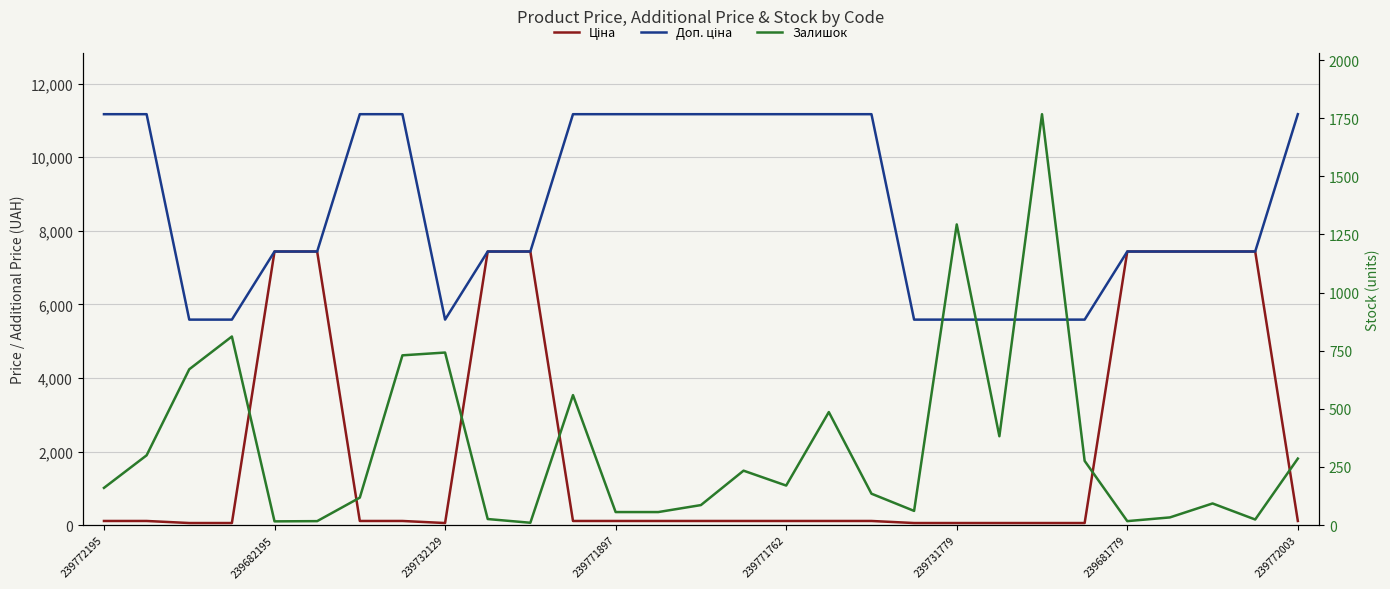

Reading left to right, transcribe all the data shown in this chart.

Ціна: 111.7	111.7	55.9	55.9	7436.2	7436.2	111.7	111.7	55.9	7436.2	7436.2	111.7	111.7	111.7	111.7	111.7	111.7	111.7	111.7	55.9	55.9	55.9	55.9	55.9	7436.2	7436.2	7436.2	7436.2	111.7
Доп. ціна: 11169.0	11169.0	5585.0	5585.0	7436.2	7436.2	11169.0	11169.0	5585.0	7436.2	7436.2	11169.0	11169.0	11169.0	11169.0	11169.0	11169.0	11169.0	11169.0	5585.0	5585.0	5585.0	5585.0	5585.0	7436.2	7436.2	7436.2	7436.2	11169.0
Залишок: 160.0	300.0	670.0	811.0	16.0	17.0	118.0	730.0	742.0	26.0	10.0	559.0	56.0	56.0	86.0	234.0	170.0	486.0	135.0	61.0	1293.0	382.0	1767.0	276.0	17.0	33.0	93.0	24.0	286.0